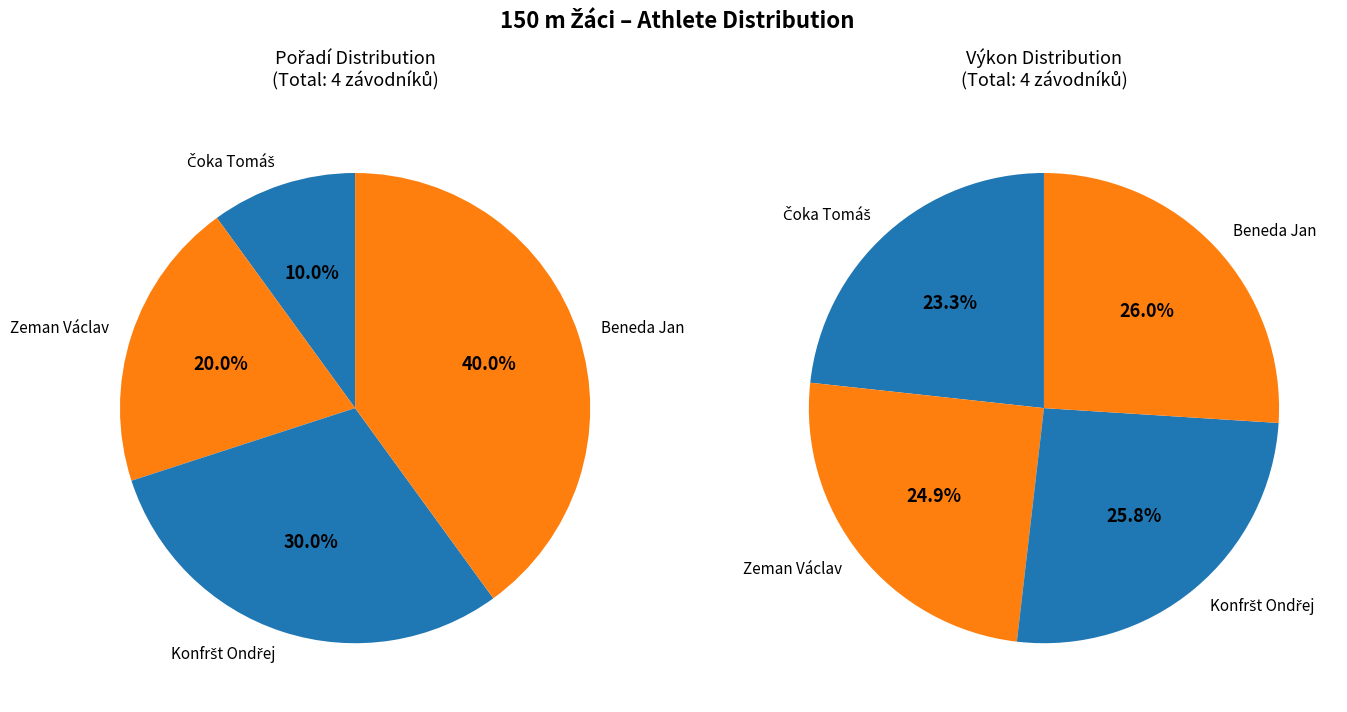

Which slice is the smallest?

Čoka Tomáš